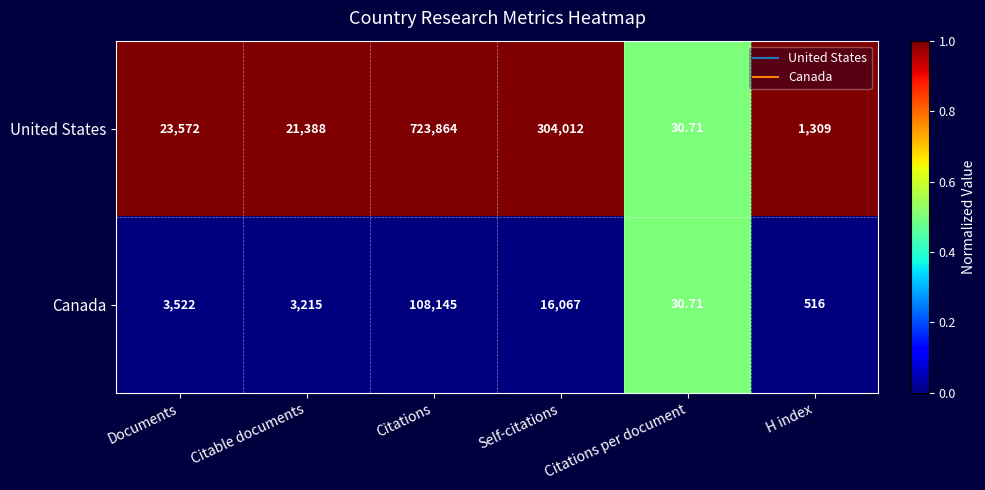

What is the total value across all series at Documents?

27094.0